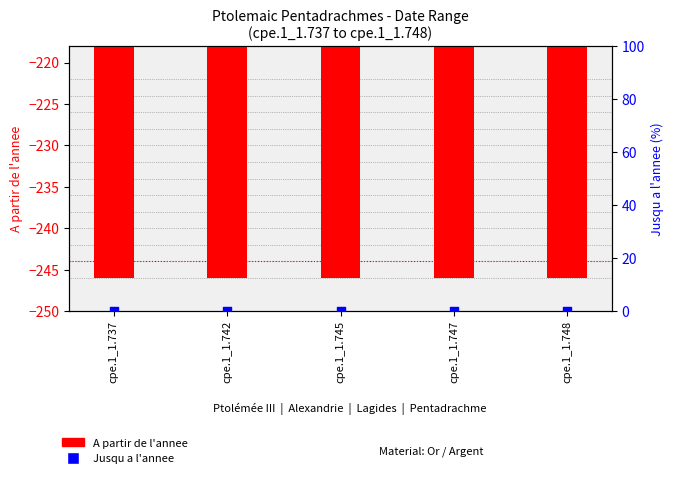

At how many categories does at least one series exceed -71?

5